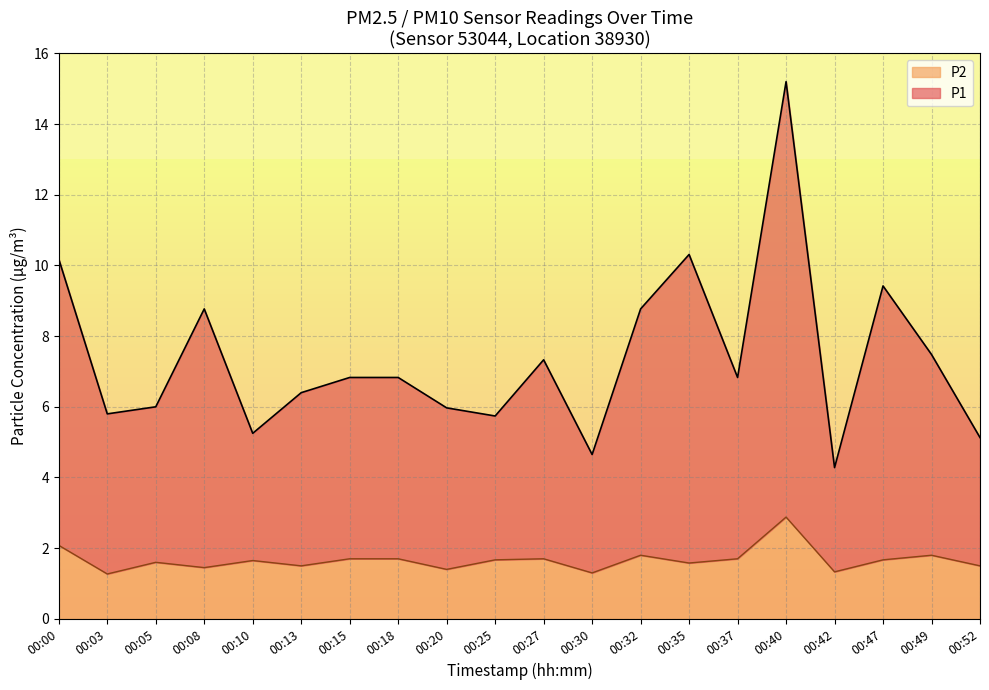

What is the maximum value shown in the chart?

15.2